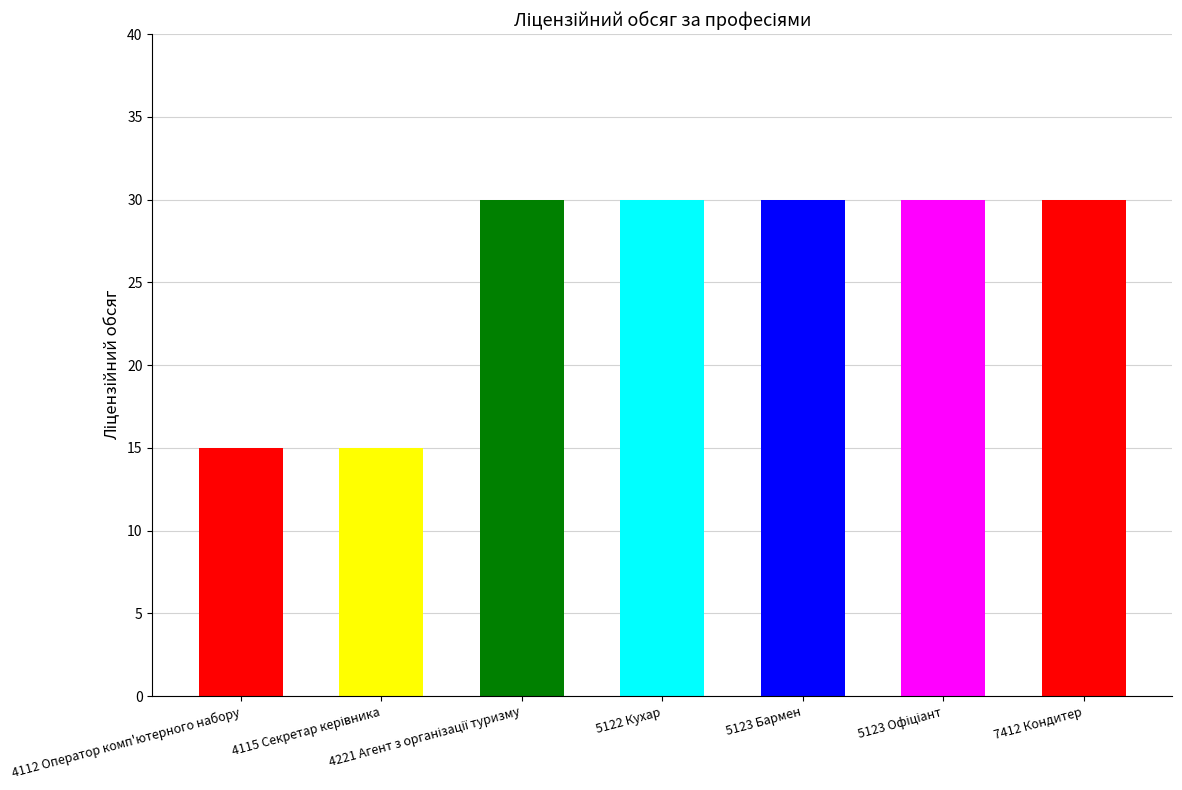

How many categories are shown in the chart?

7